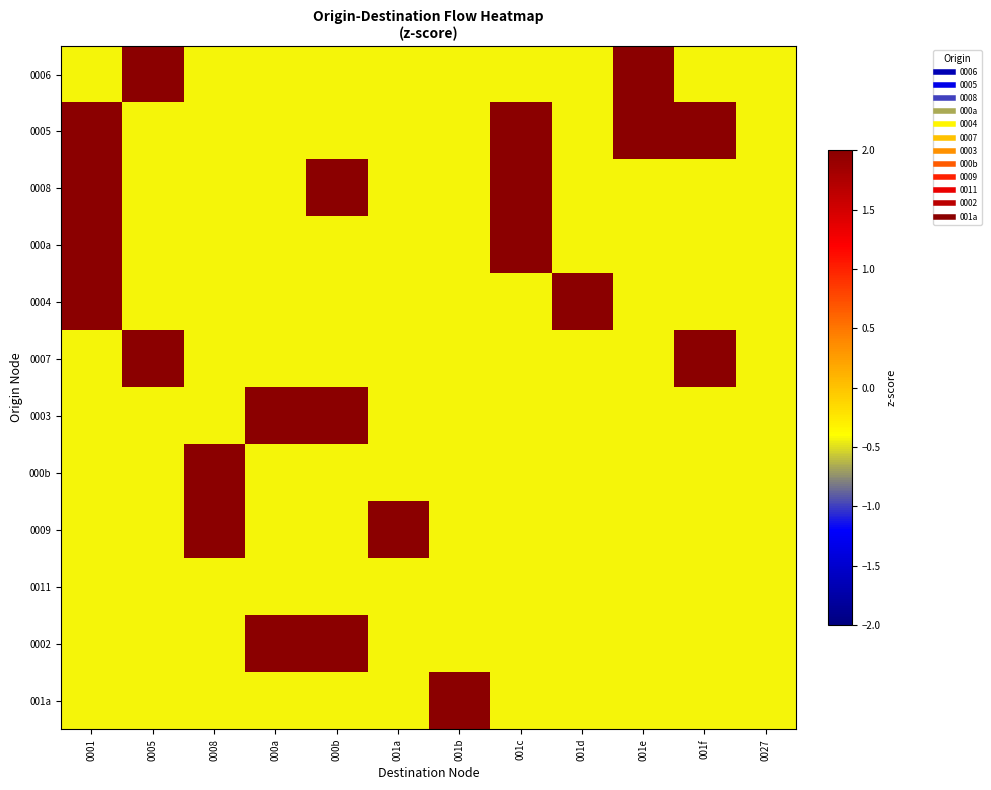

Between 0001 and 001d, which is larger?

0001